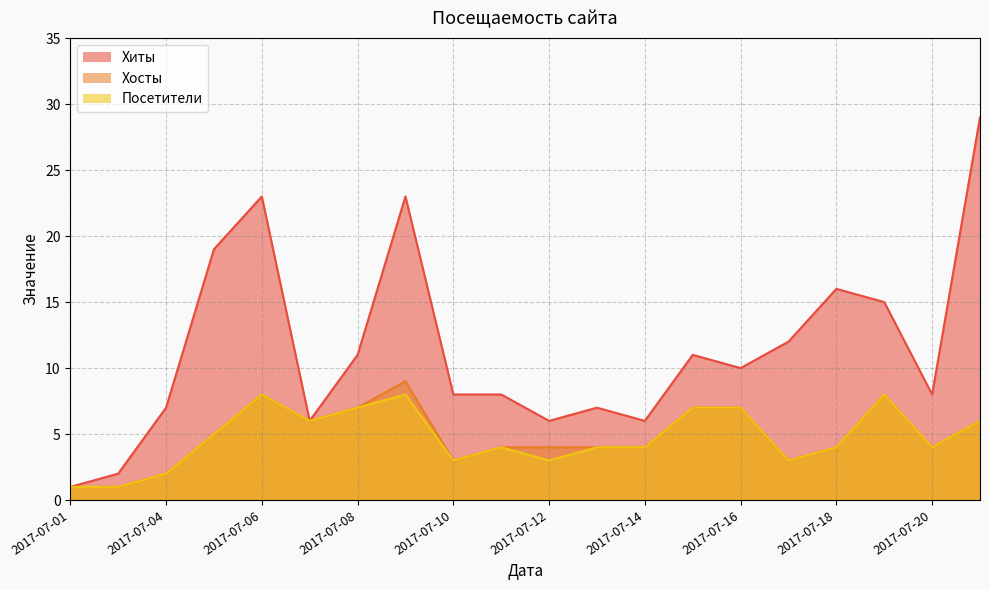

Where does the Хосты series first go above 4?

2017-07-05